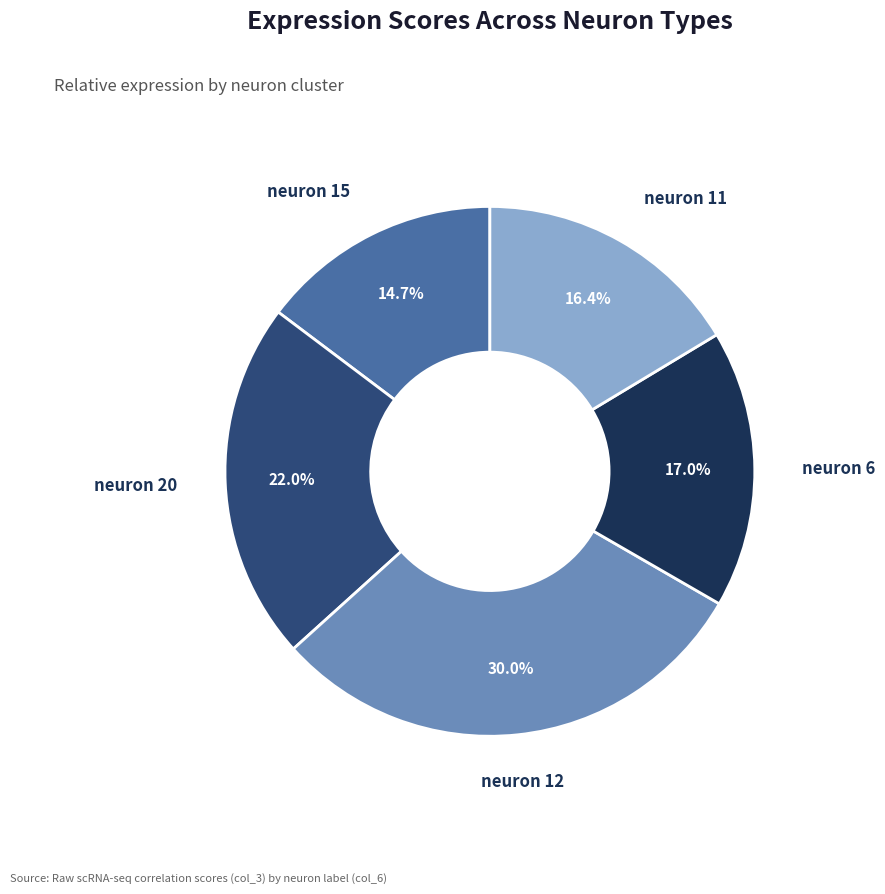

How many slices are in this pie chart?

5